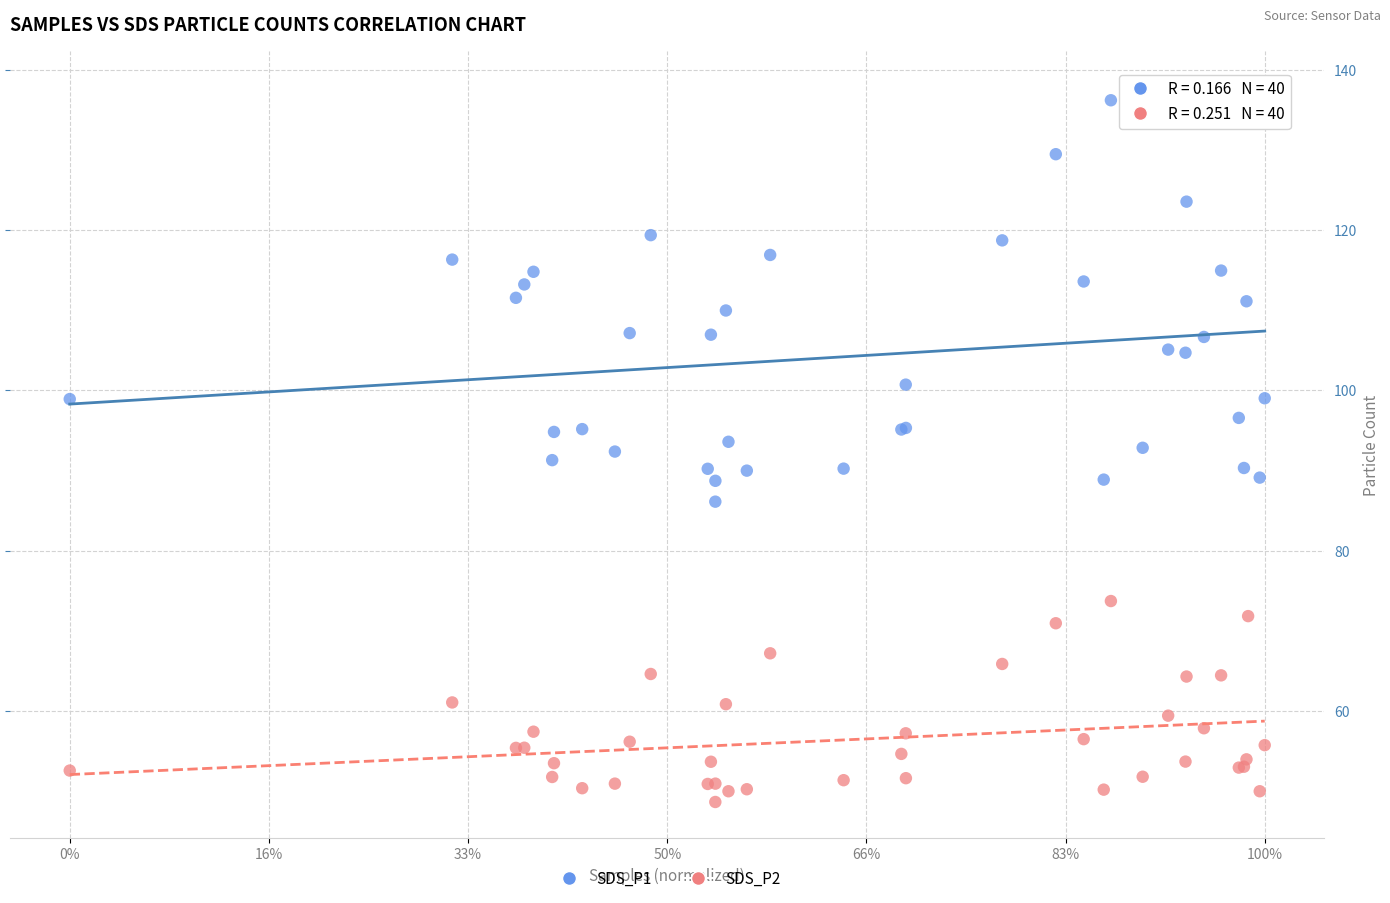

Which series contains the lowest Y value?

SDS_P2